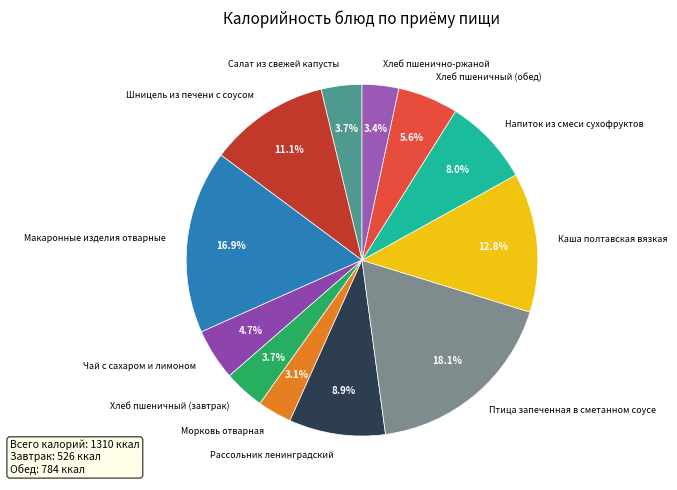

Between Напиток из смеси сухофруктов and Хлеб пшенично-ржаной, which is larger?

Напиток из смеси сухофруктов